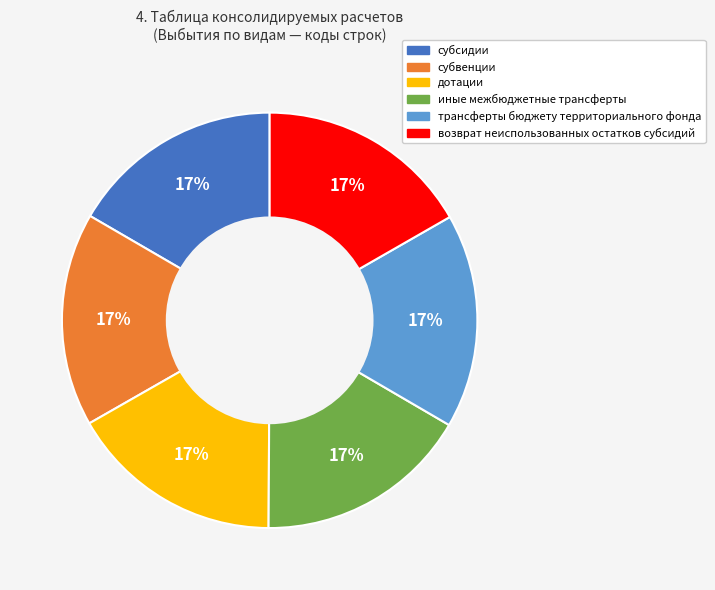

To the nearest percent, what is the average slice percentage?

17%